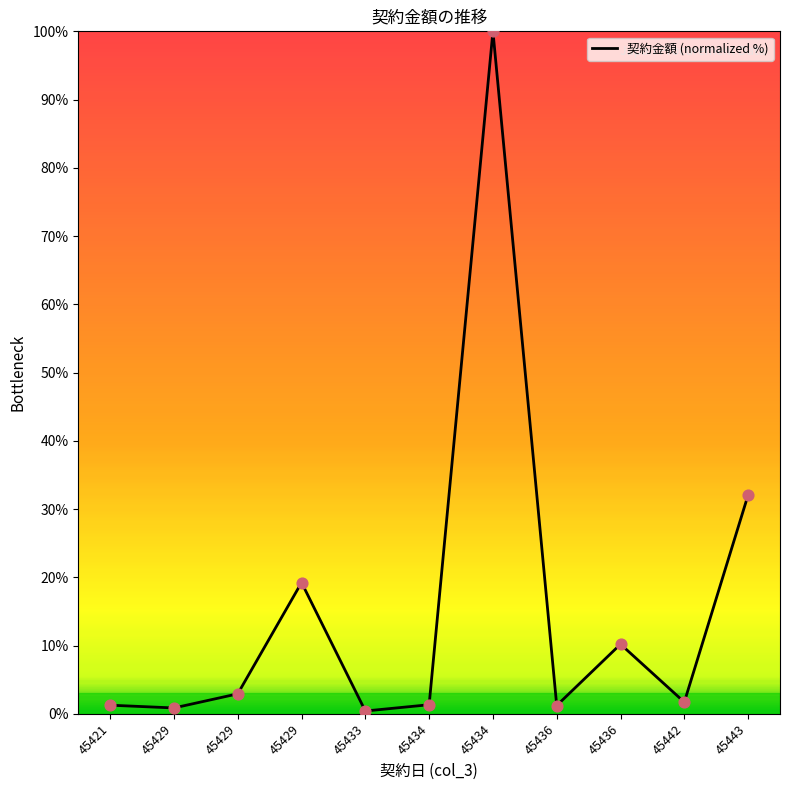

Between 45434 and 45434, which is larger?

45434